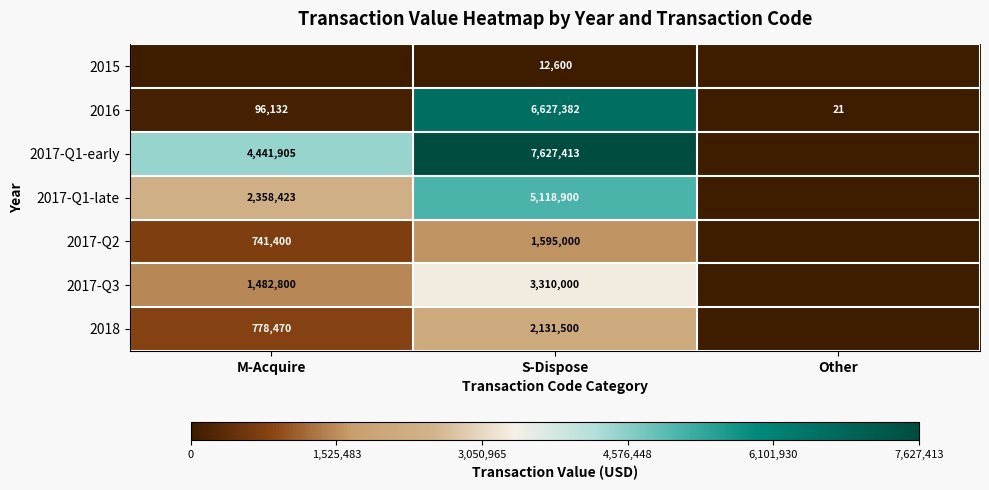

What is the difference between the 2016 values at M-Acquire and Other?

96111